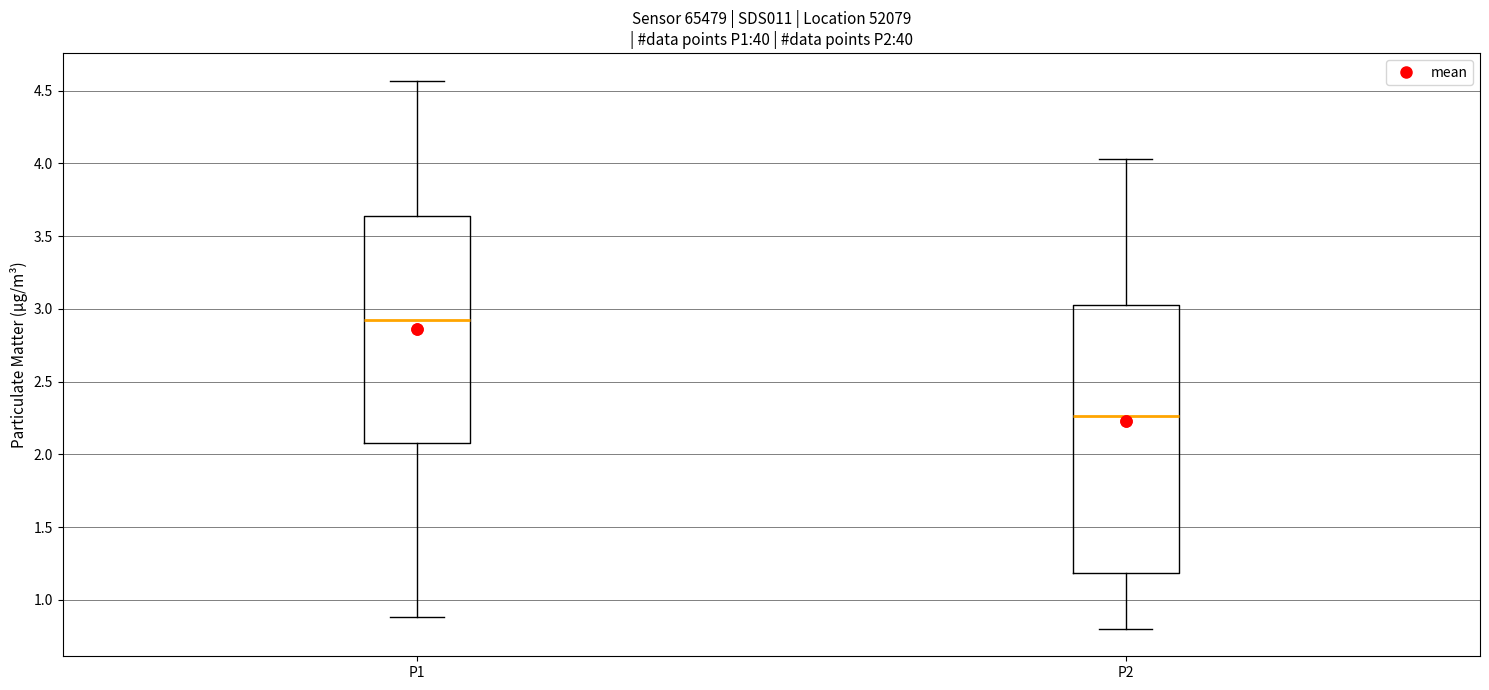

Reading left to right, read every box against the y-axis: the position of its median line, the range the box covers, and the ends of its whiskers. The values are not printed on the chart, so give them approximately, as read against the axis.

P1: median 2.95, box 2.10 to 3.65, whiskers 0.90 to 4.55
P2: median 2.25, box 1.20 to 3.05, whiskers 0.80 to 4.05